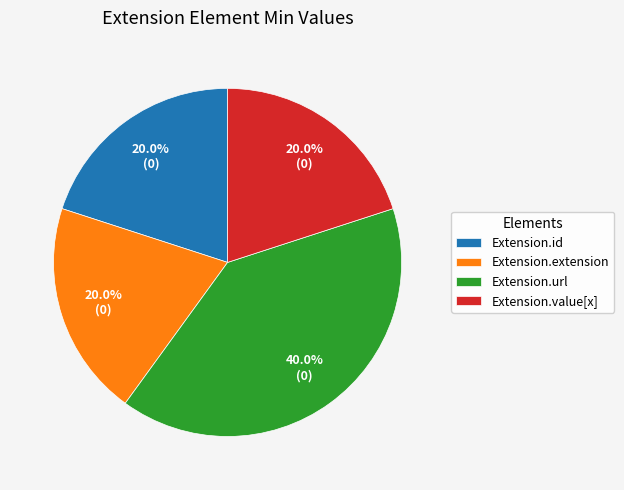

Count the number of slices in the pie.

4